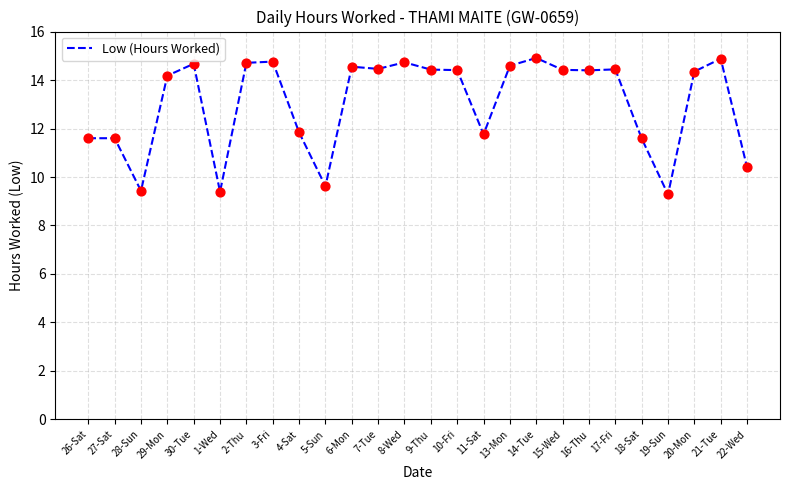

What is the ratio of the value at 30-Tue to the value at 15-Wed?

1.0